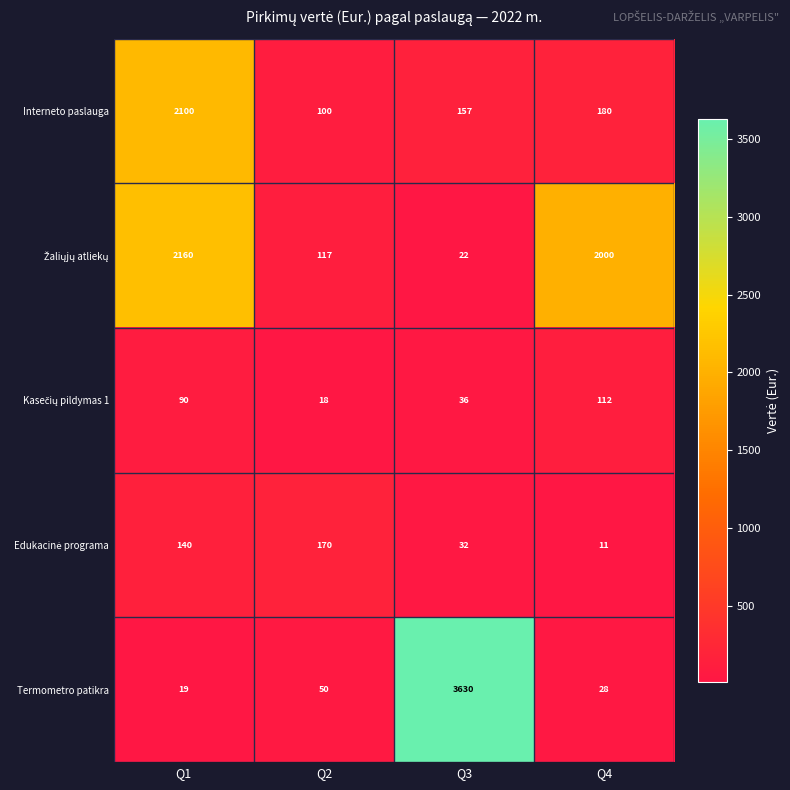

Rank the categories by Termometro patikra value from highest to lowest.

Q3, Q2, Q4, Q1